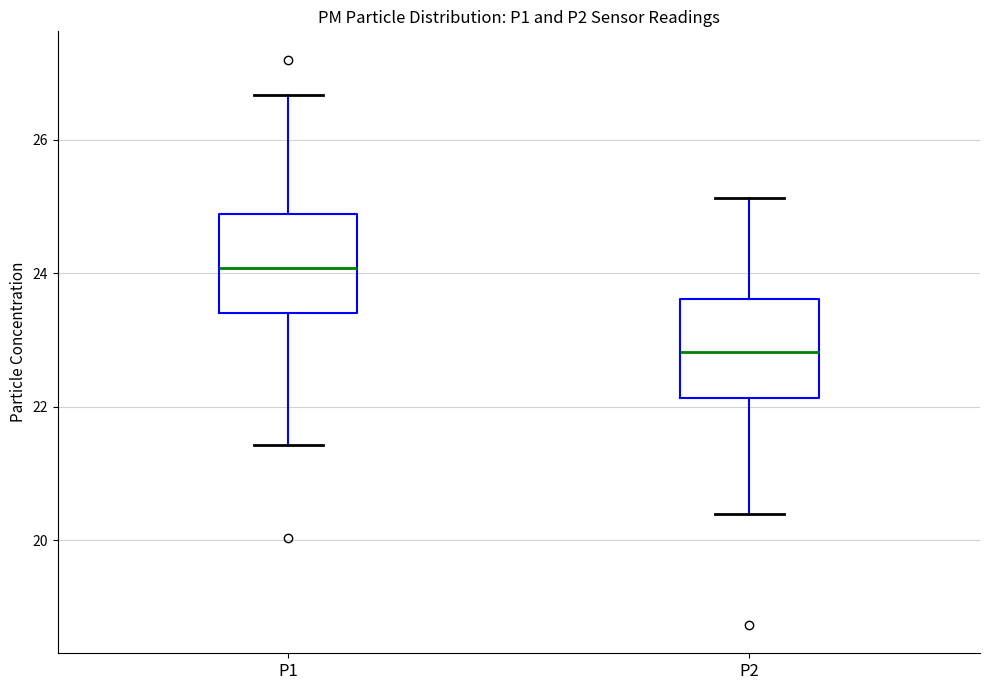

Reading left to right, transcribe this box plot: for each box, give where its median line is, the range the box spans, and where its two whiskers end, as read against the y-axis. The values are not printed on the chart, so give them approximately, as read against the axis.

P1: median 24.0, box 23.4 to 24.8, whiskers 21.4 to 26.6
P2: median 22.8, box 22.2 to 23.6, whiskers 20.4 to 25.2